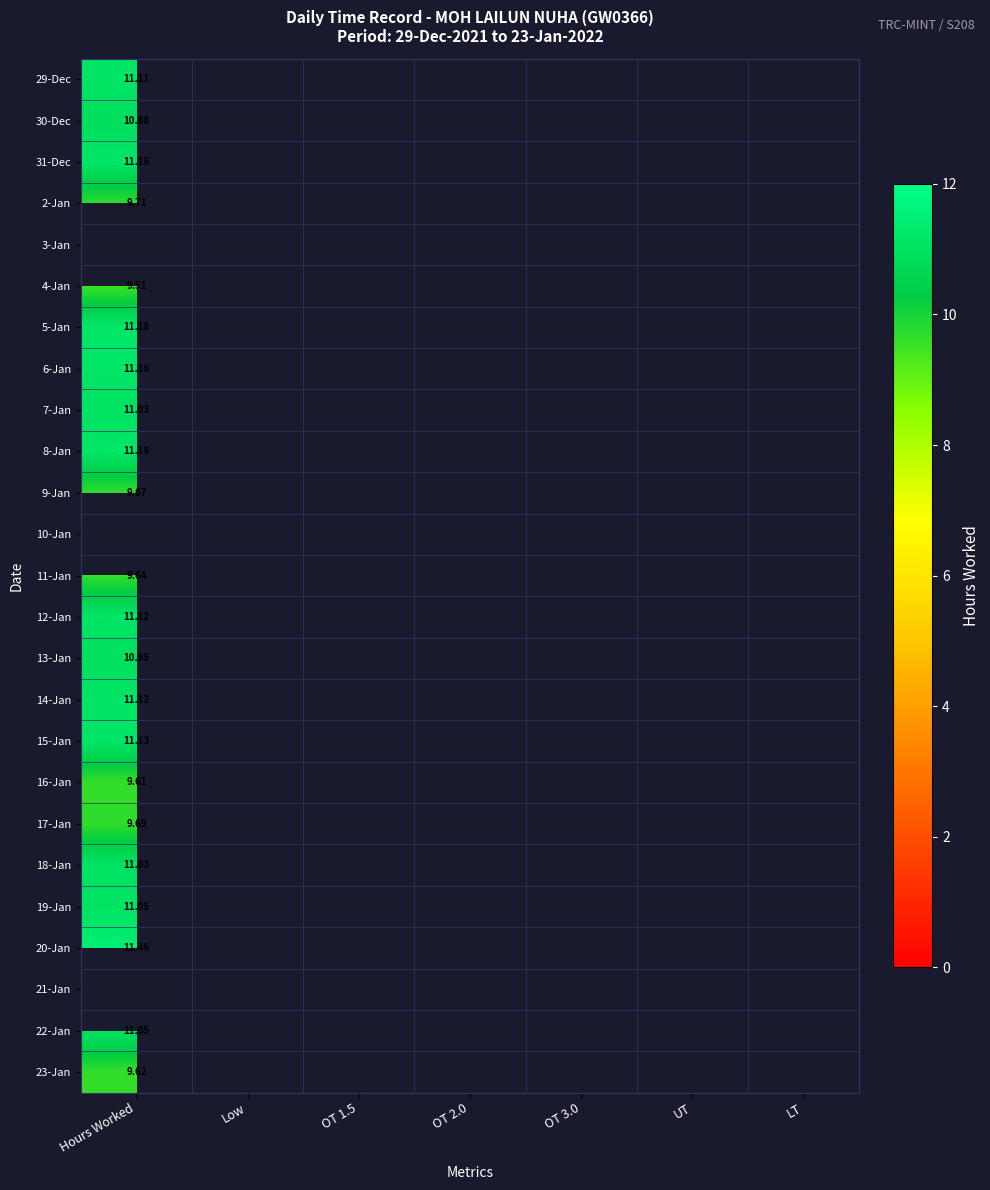

What is the greatest value displayed?

11.5